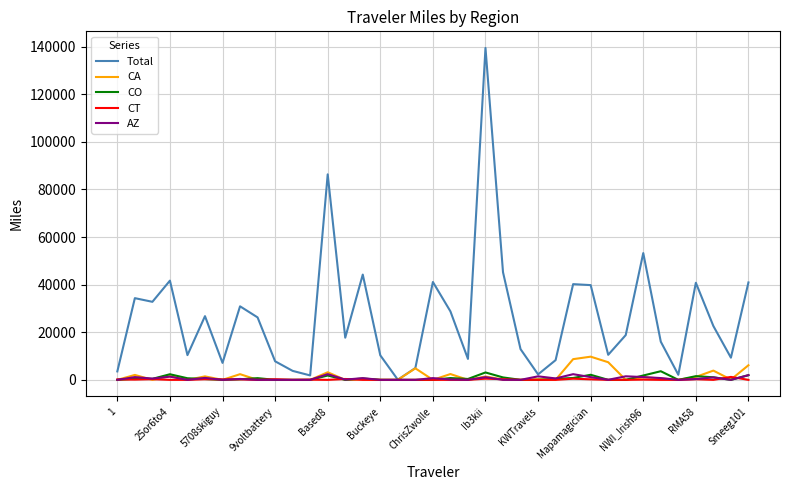

Which series has the largest total across all categories?

Total